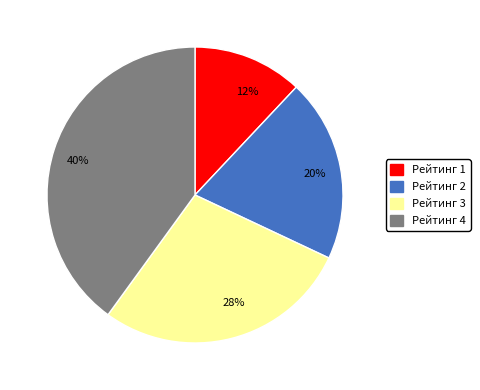

Count the number of slices in the pie.

4